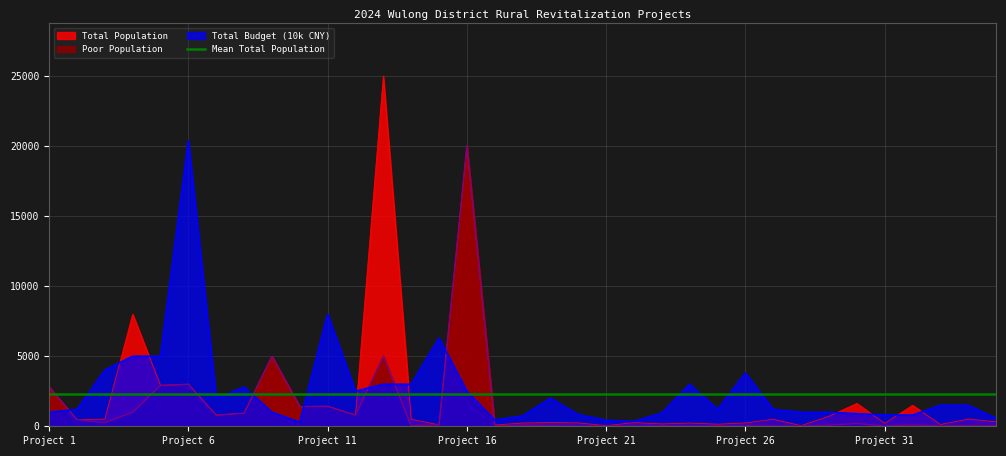

Which series has the widest spread of values?

Total Population